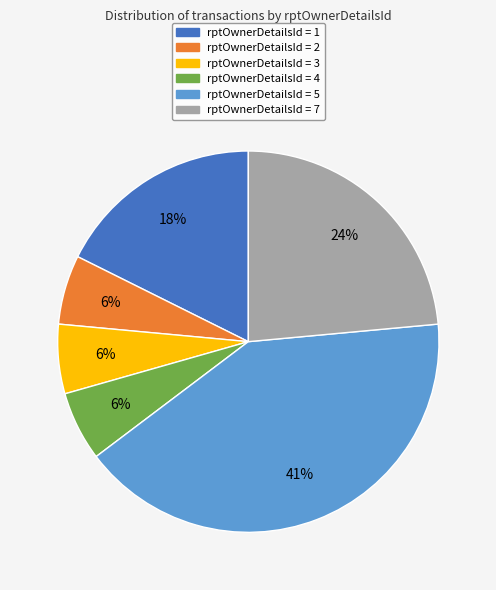

How many segments does this pie chart have?

6